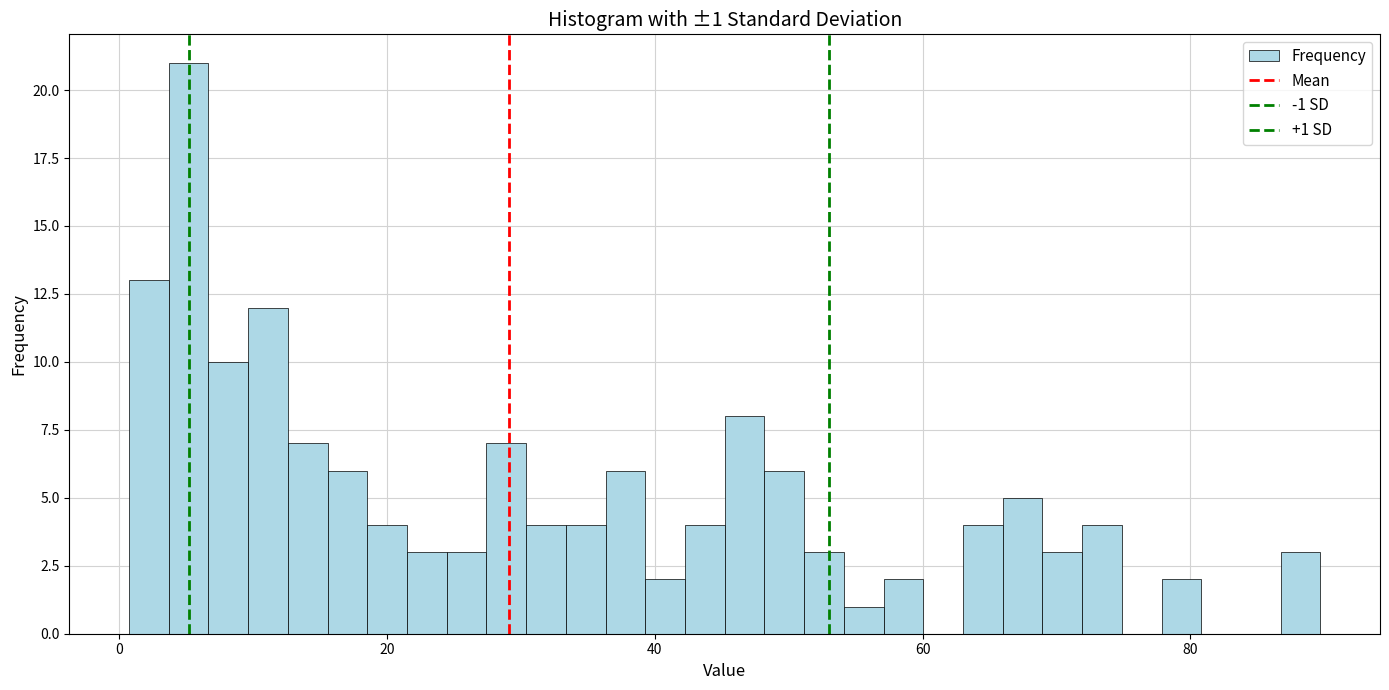

Read against the x-axis, roughly where is the centre of the tallest bar?

6